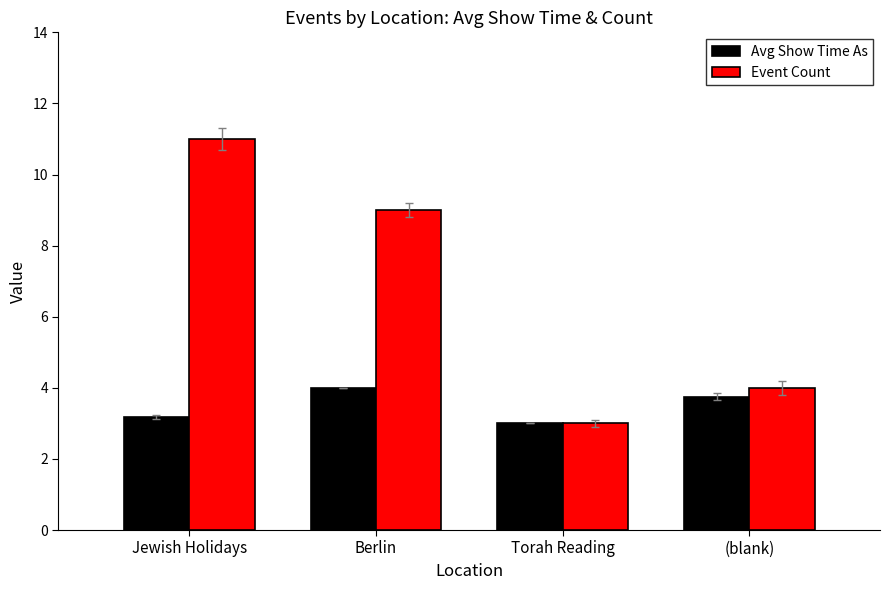

Which series has the largest total across all categories?

Event Count